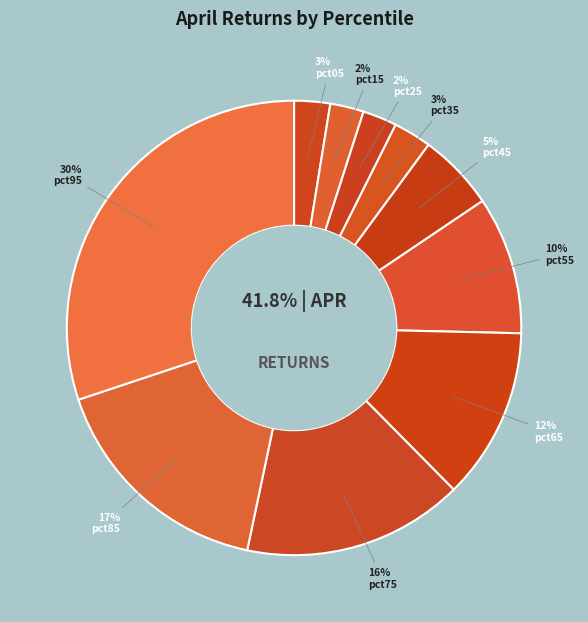

What percentage is NOT represented by pct45?

94.5%